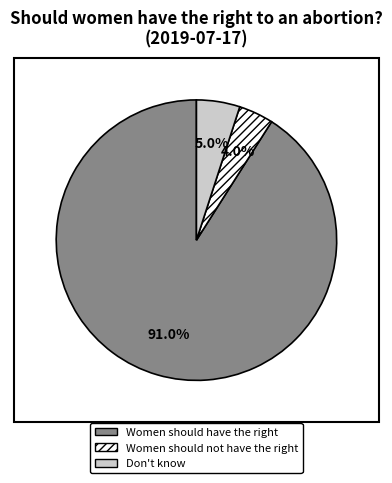

Count the number of slices in the pie.

3